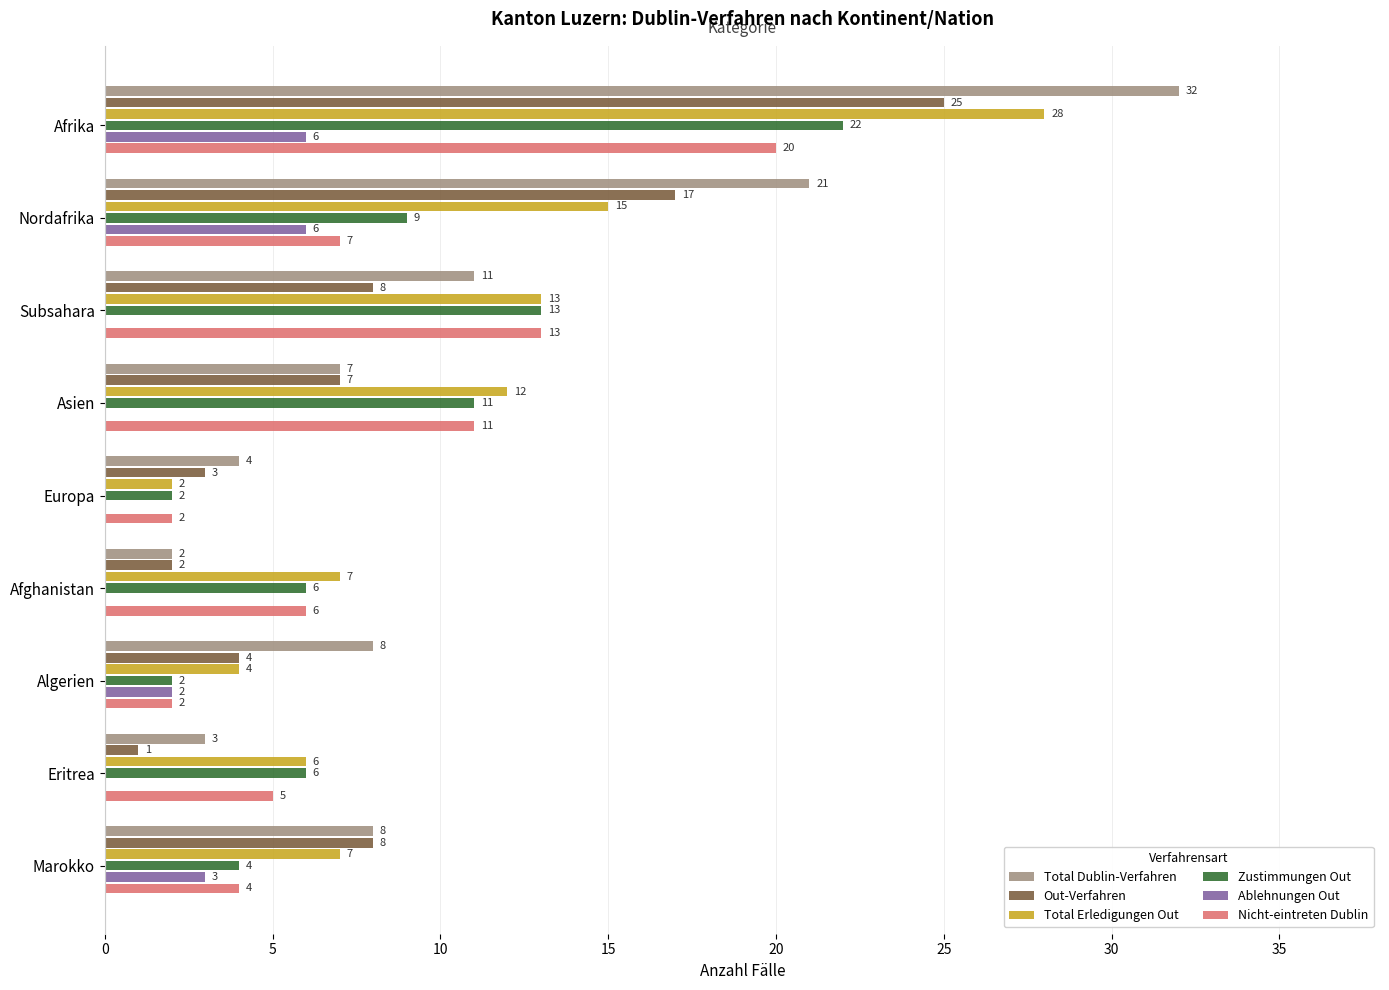

Where is Nicht-eintreten Dublin nearest to the value 11?

Asien